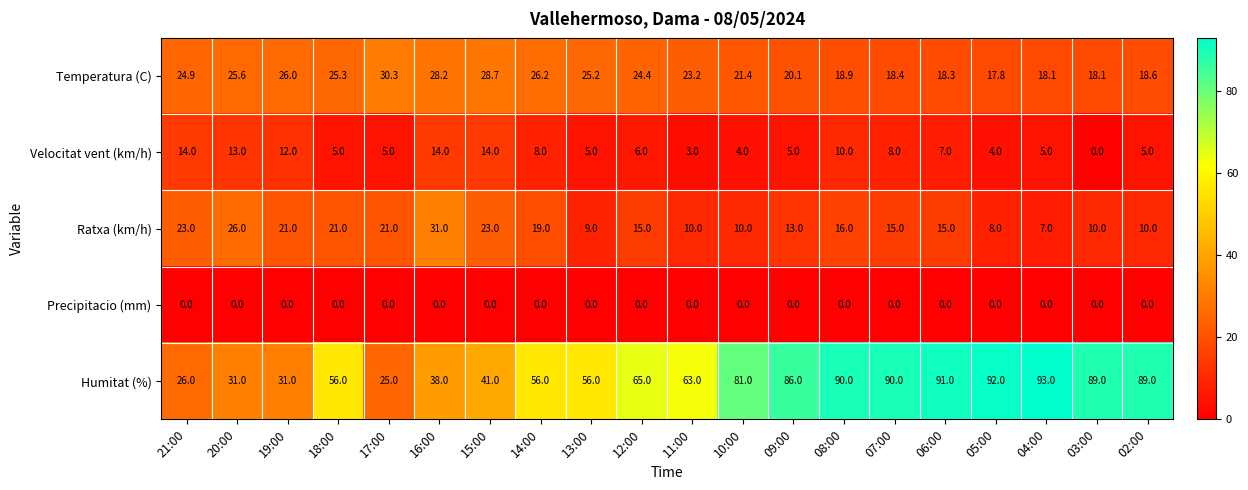

Which series has the largest range (max minus min)?

Humitat (%)